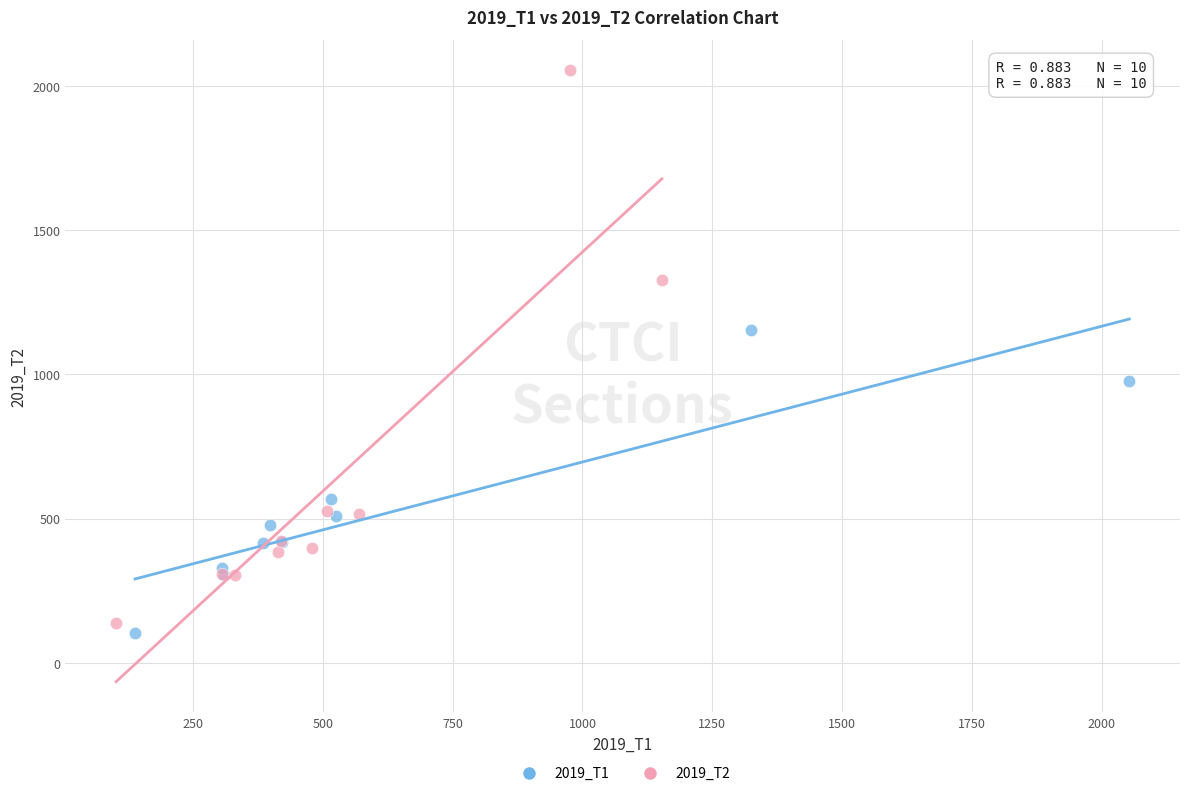

Which series has the widest spread of Y values?

2019_T2